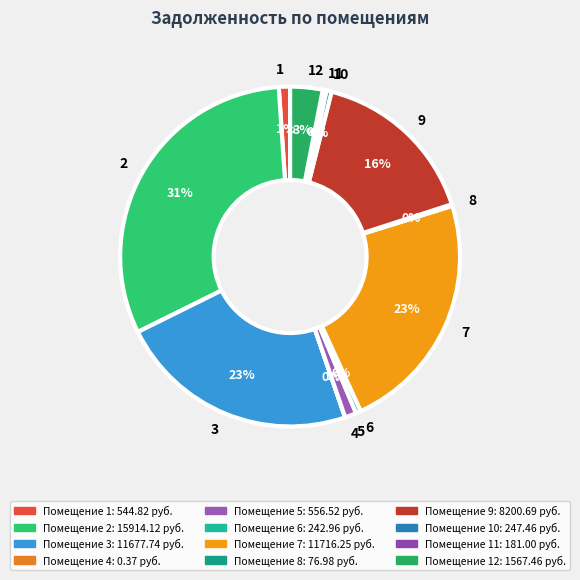

Is it true that 7 is 9% of the pie?

False